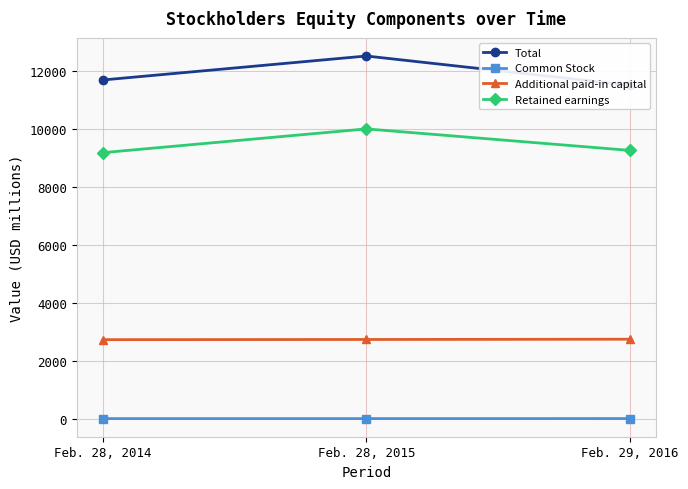

How many lines are shown in the chart?

4